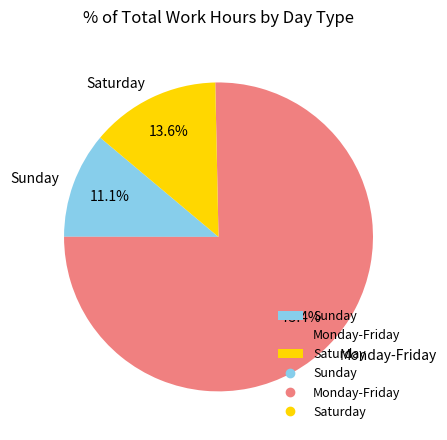

Between Sunday and Saturday, which is larger?

Saturday